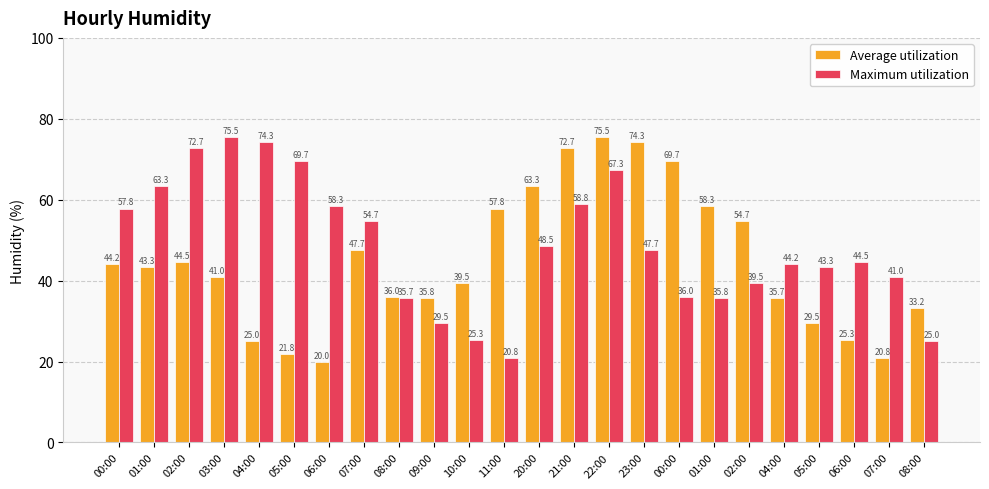

How many bars are there in total?

48